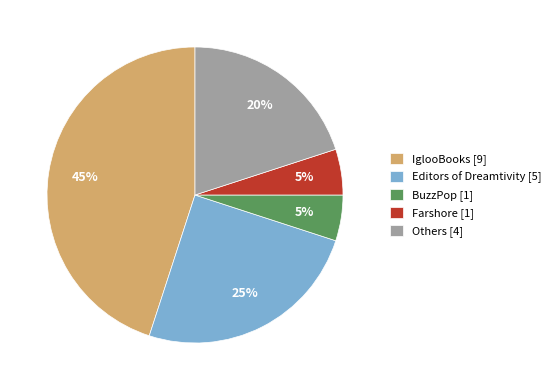

Between IglooBooks [9] and Editors of Dreamtivity [5], which is larger?

IglooBooks [9]